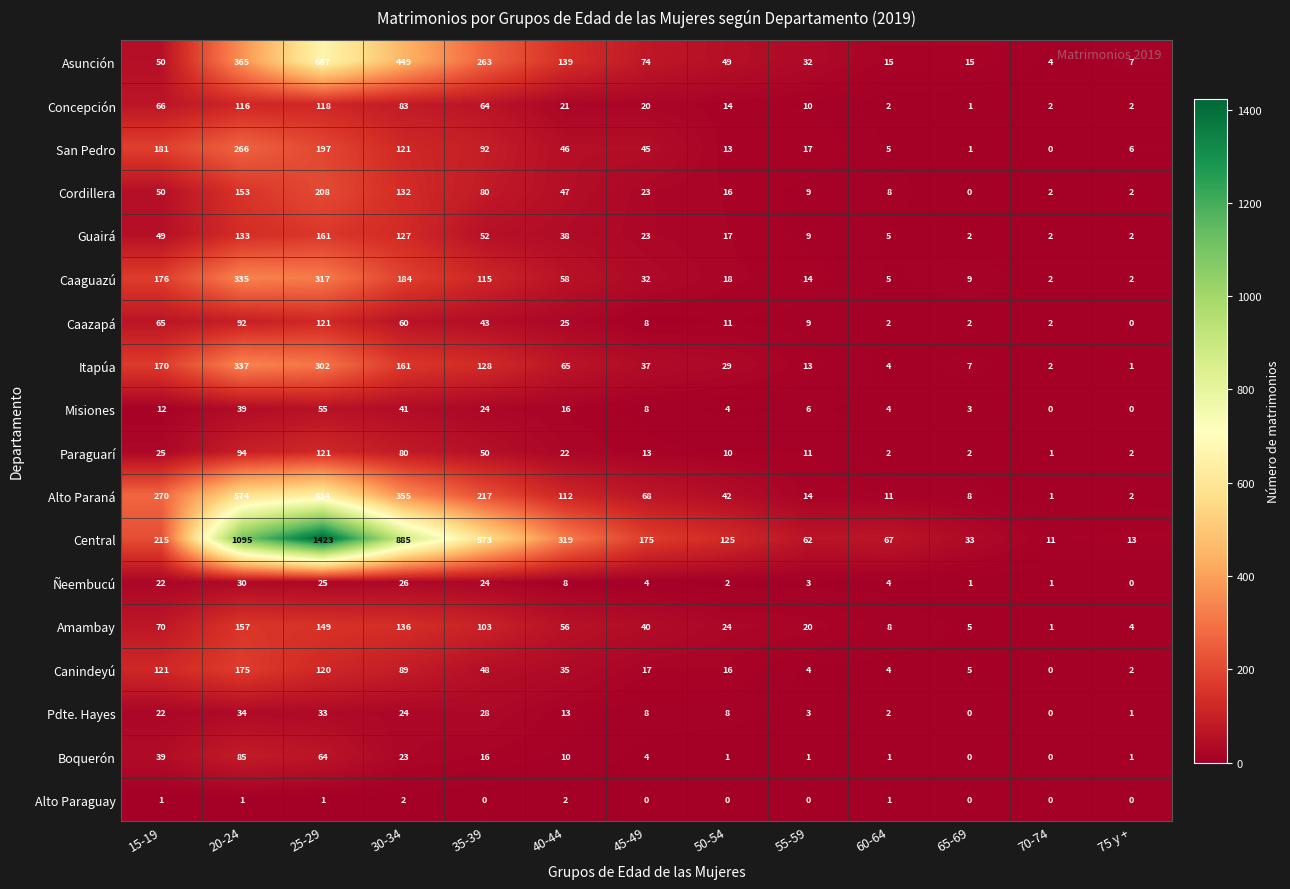

The value of Asunción at 20-24 is 365. True or false?

True